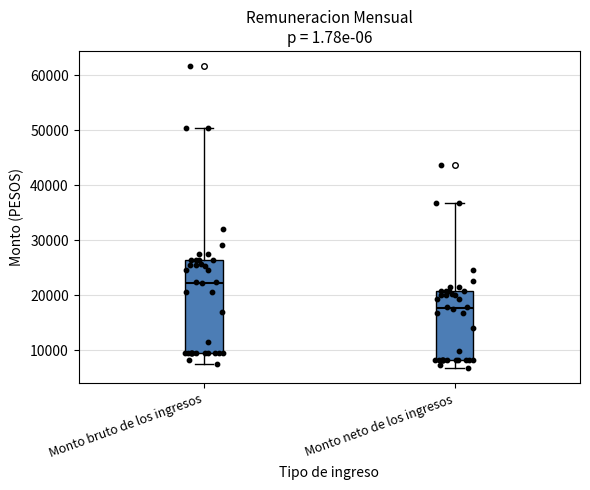

Reading left to right, transcribe this box plot: for each box, give where its median line is, the range the box spans, and where its two whiskers end, as read against the y-axis. The values are not printed on the chart, so give them approximately, as read against the axis.

Monto bruto de los ingresos: median 22000, box 9000 to 27000, whiskers 8000 to 50000
Monto neto de los ingresos: median 18000, box 8000 to 21000, whiskers 7000 to 37000